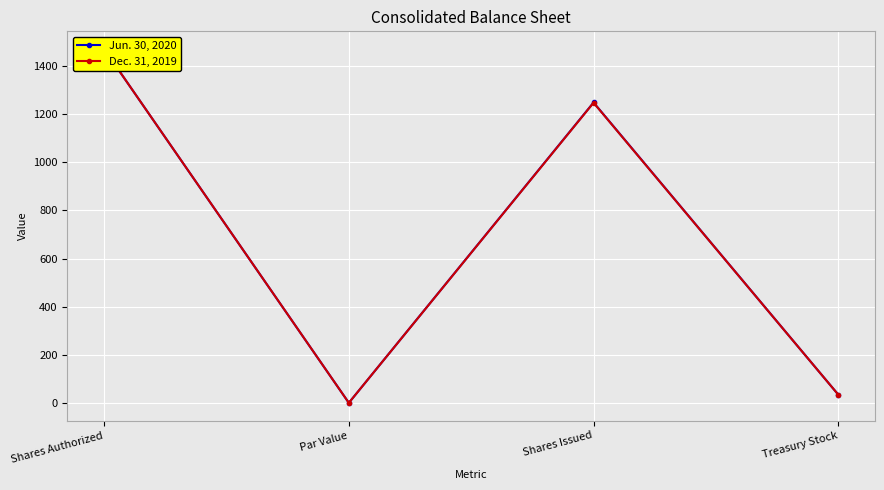

At which label does Jun. 30, 2020 first exceed 1248?

Shares Authorized